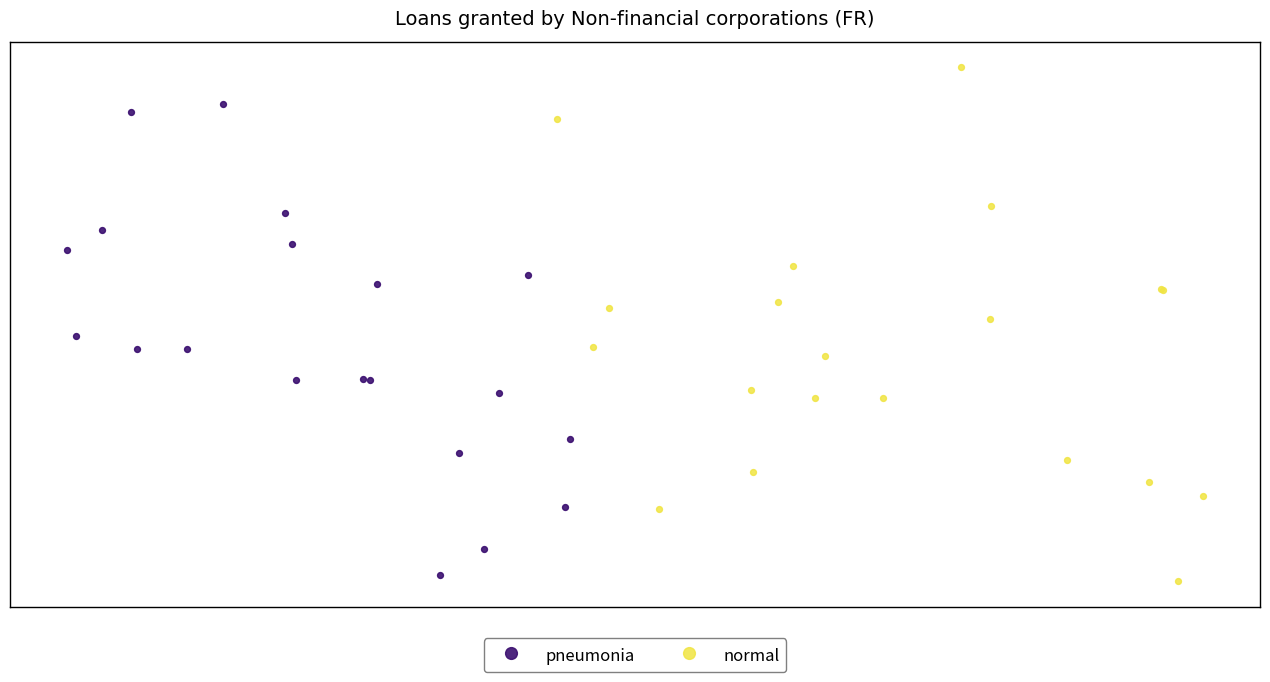

Which series contains the highest Y value?

normal